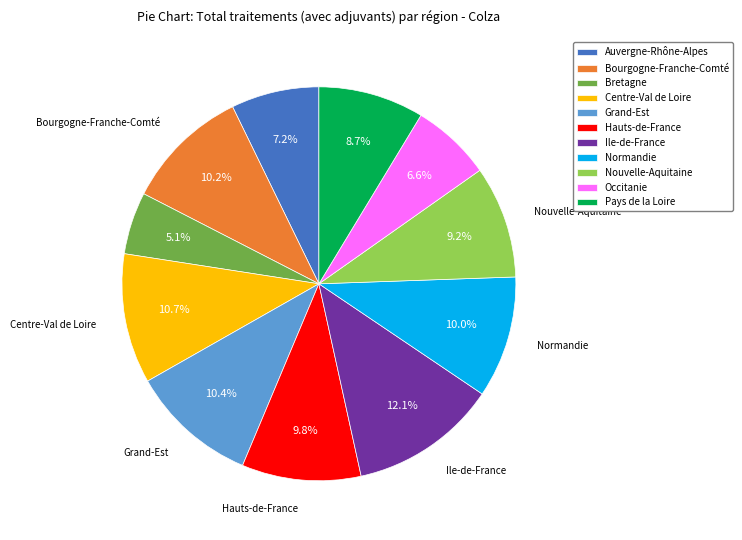

To the nearest percent, what is the combined percentage of Normandie and Auvergne-Rhône-Alpes?

17%